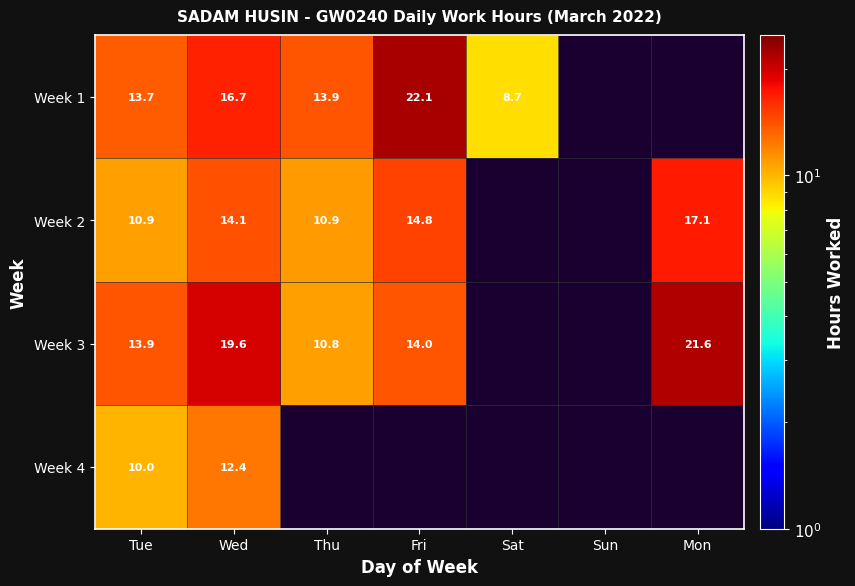

What is the difference between the Week 3 values at Thu and Fri?

3.2